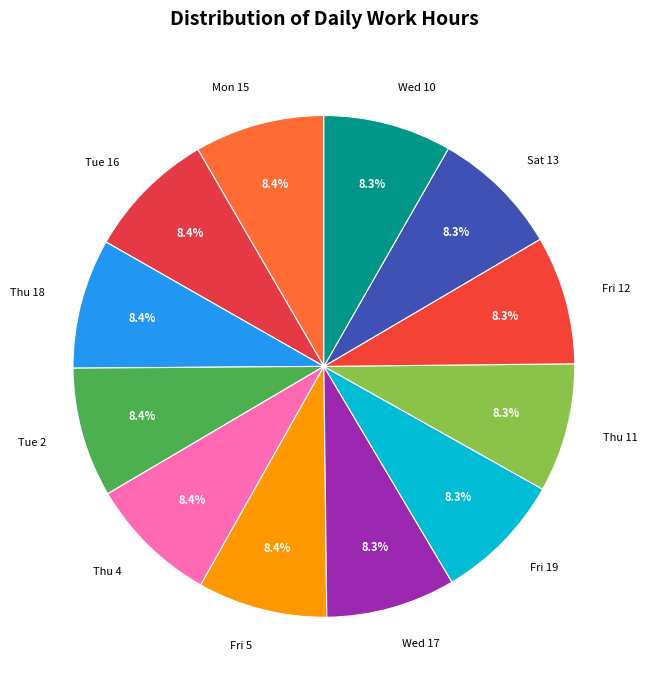

Count the number of slices in the pie.

12